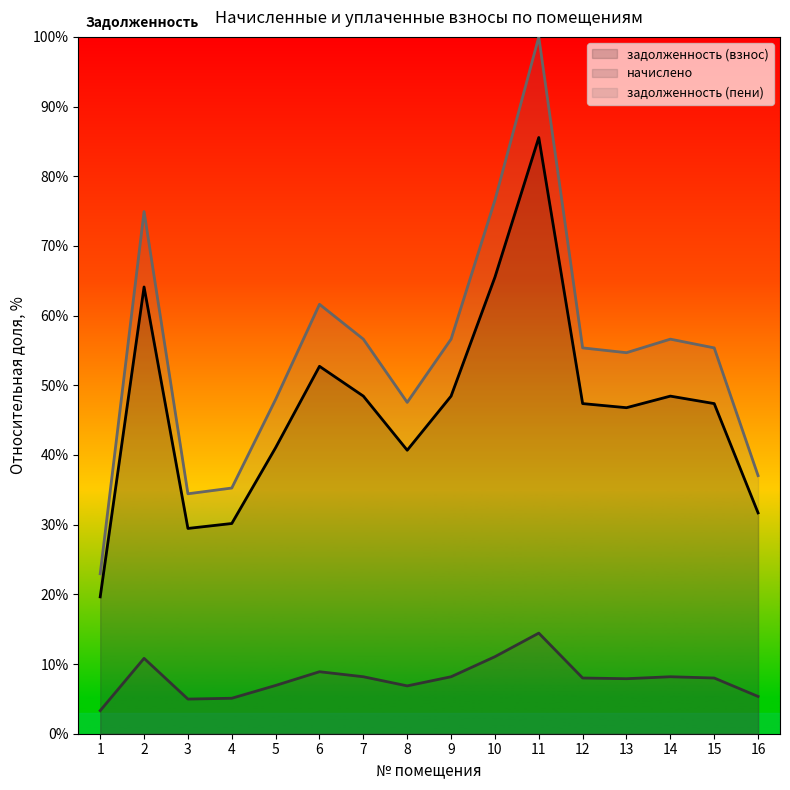

Reading right to left, what are all the values shown in this chart?

задолженность (взнос): 31.7	47.4	48.4	46.8	47.4	85.6	65.5	48.4	40.7	48.4	52.7	41.1	30.2	29.5	64.1	19.6
начислено: 5.3	8.0	8.2	7.9	8.0	14.4	11.1	8.2	6.9	8.2	8.9	6.9	5.1	5.0	10.8	3.3
задолженность (пени): 37.0	55.4	56.6	54.7	55.4	100.0	76.6	56.6	47.5	56.6	61.6	48.0	35.3	34.4	74.9	23.0